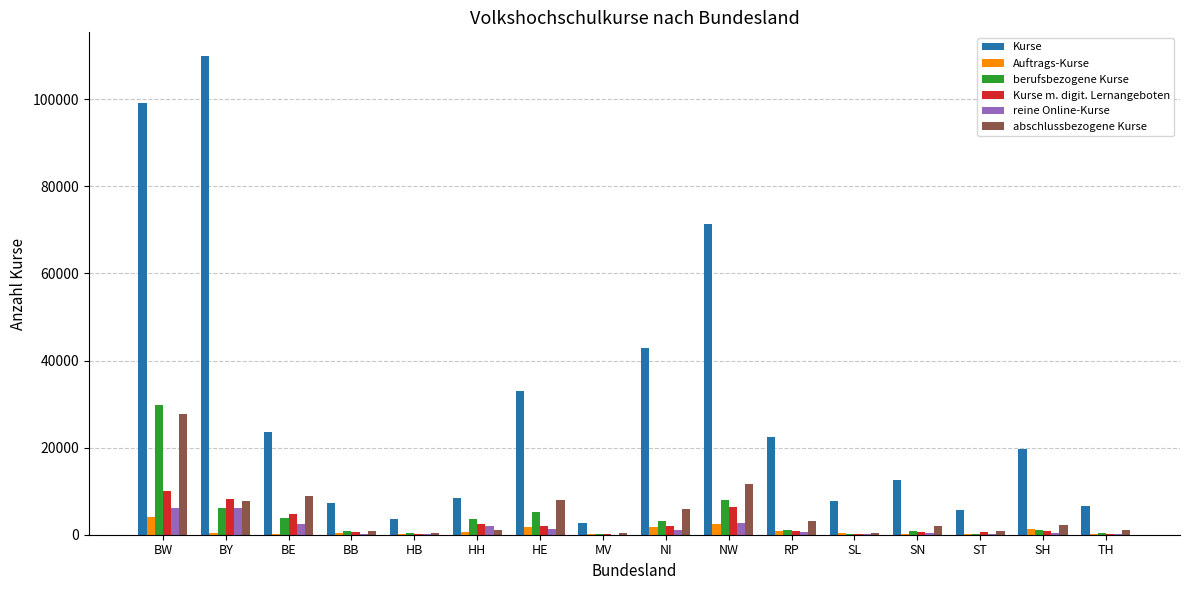

Where does the berufsbezogene Kurse series first go above 1195?

BW